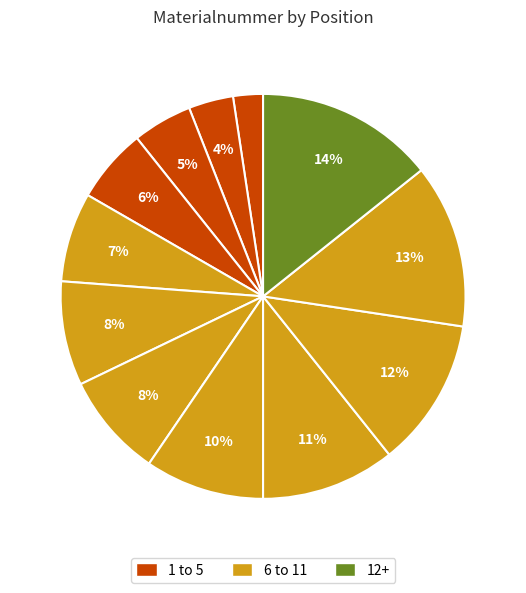

Count the number of slices in the pie.

12